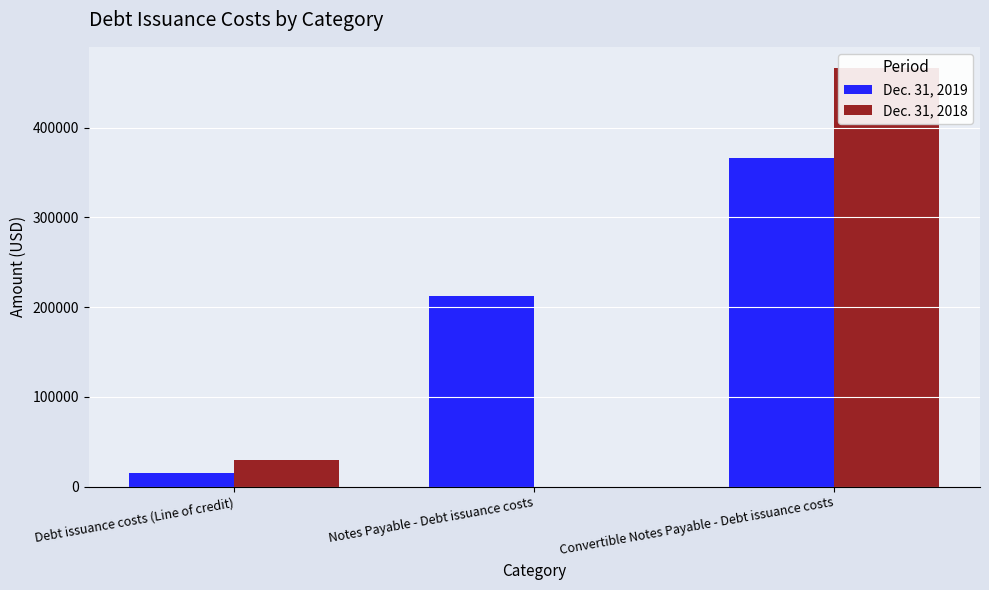

At which label is Dec. 31, 2019 closest to 191119?

Notes Payable - Debt issuance costs